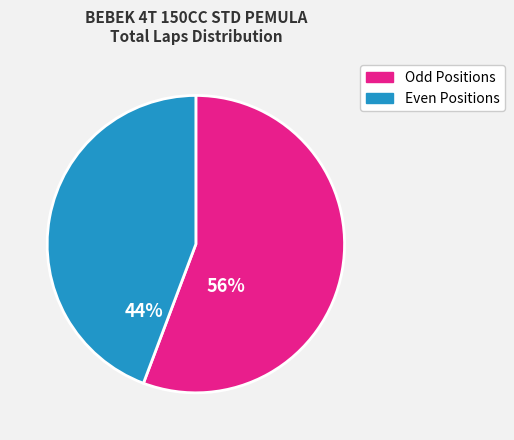

To the nearest percent, what is the average slice percentage?

50%